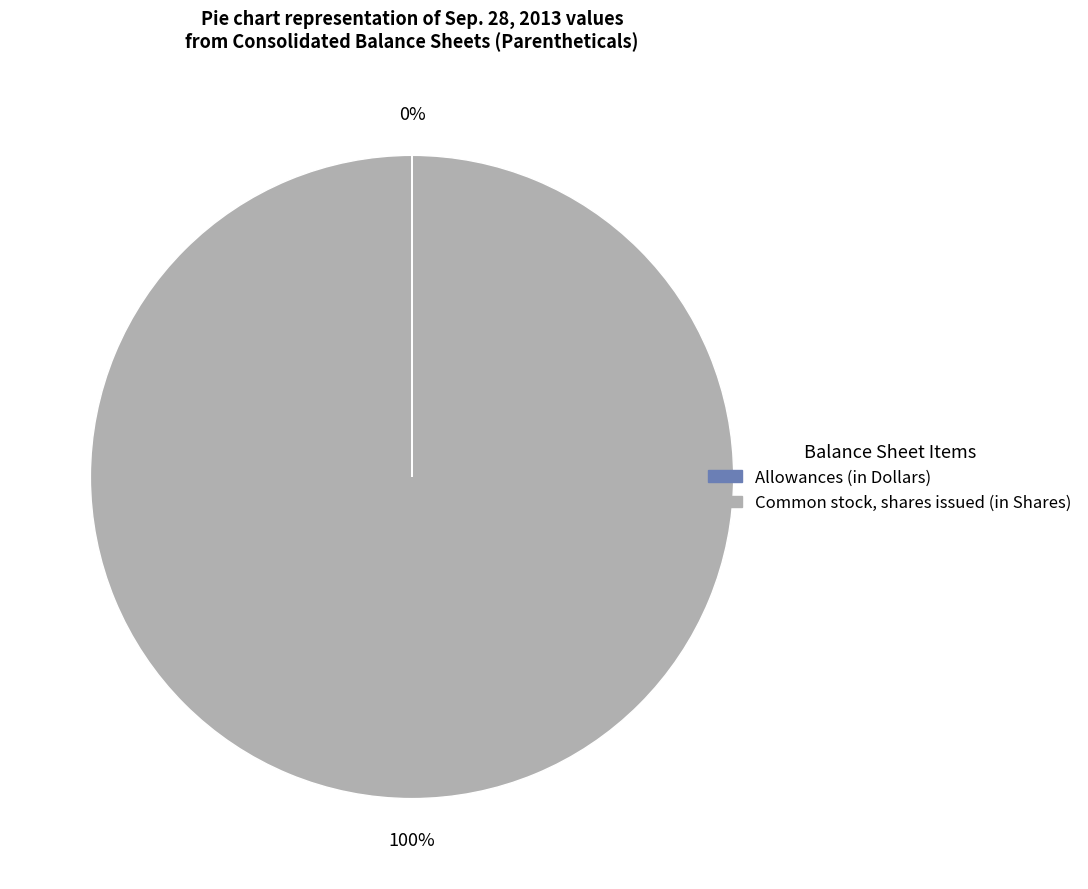

To the nearest percent, what is the average slice percentage?

50%